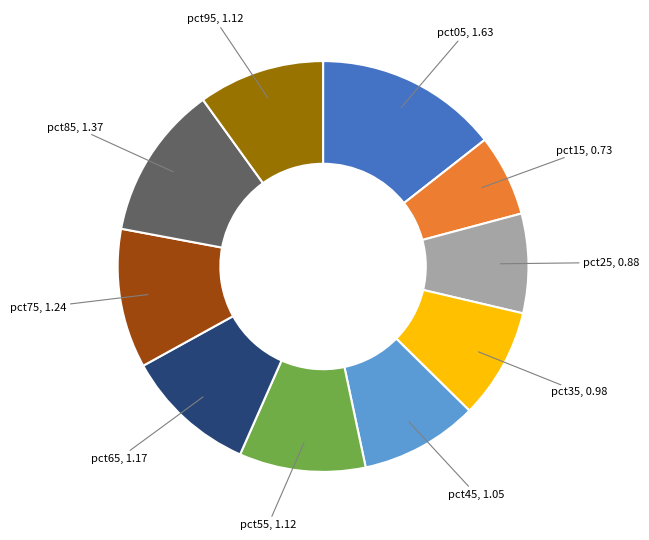

How many segments does this pie chart have?

10